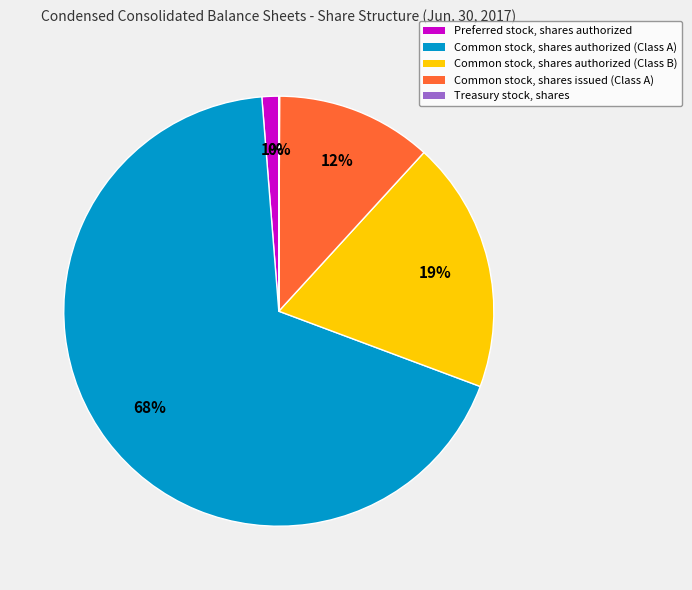

Is Common stock, shares authorized (Class A) the majority of the pie?

Yes